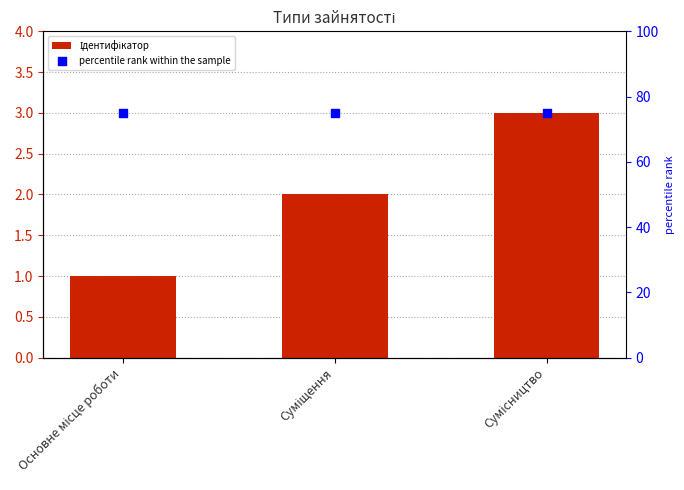

What is the total value across all series at Суміщення?

77